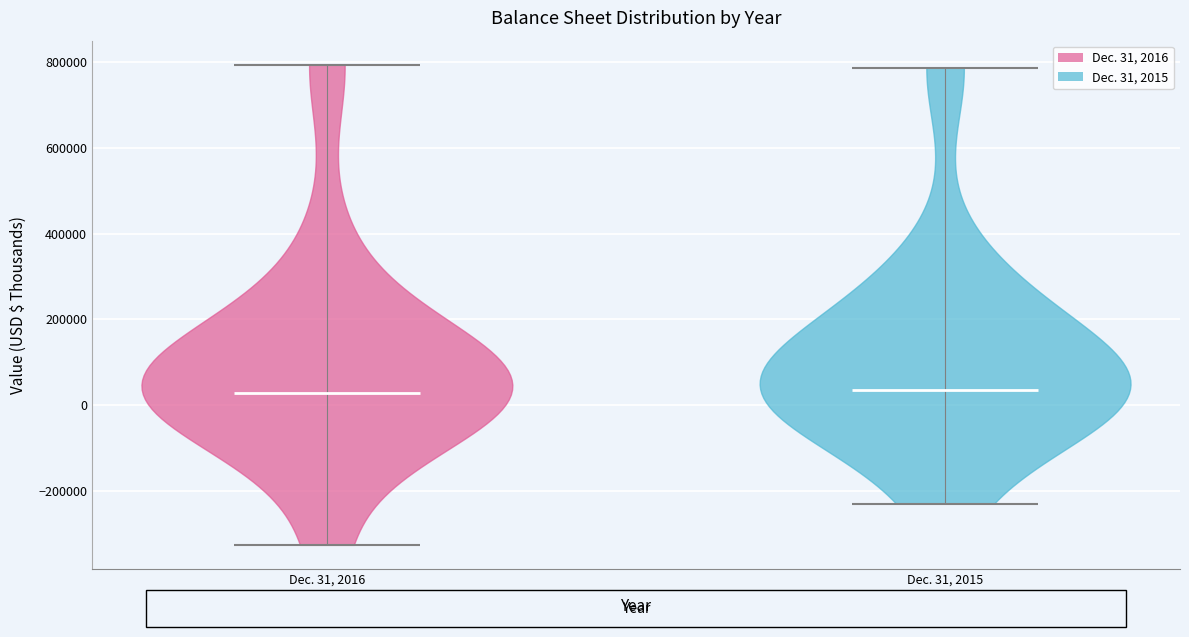

What is the highest point the violin for Dec. 31, 2016 reaches on the y-axis? The values are not printed on the chart, so give them approximately, as read against the axis.

800000